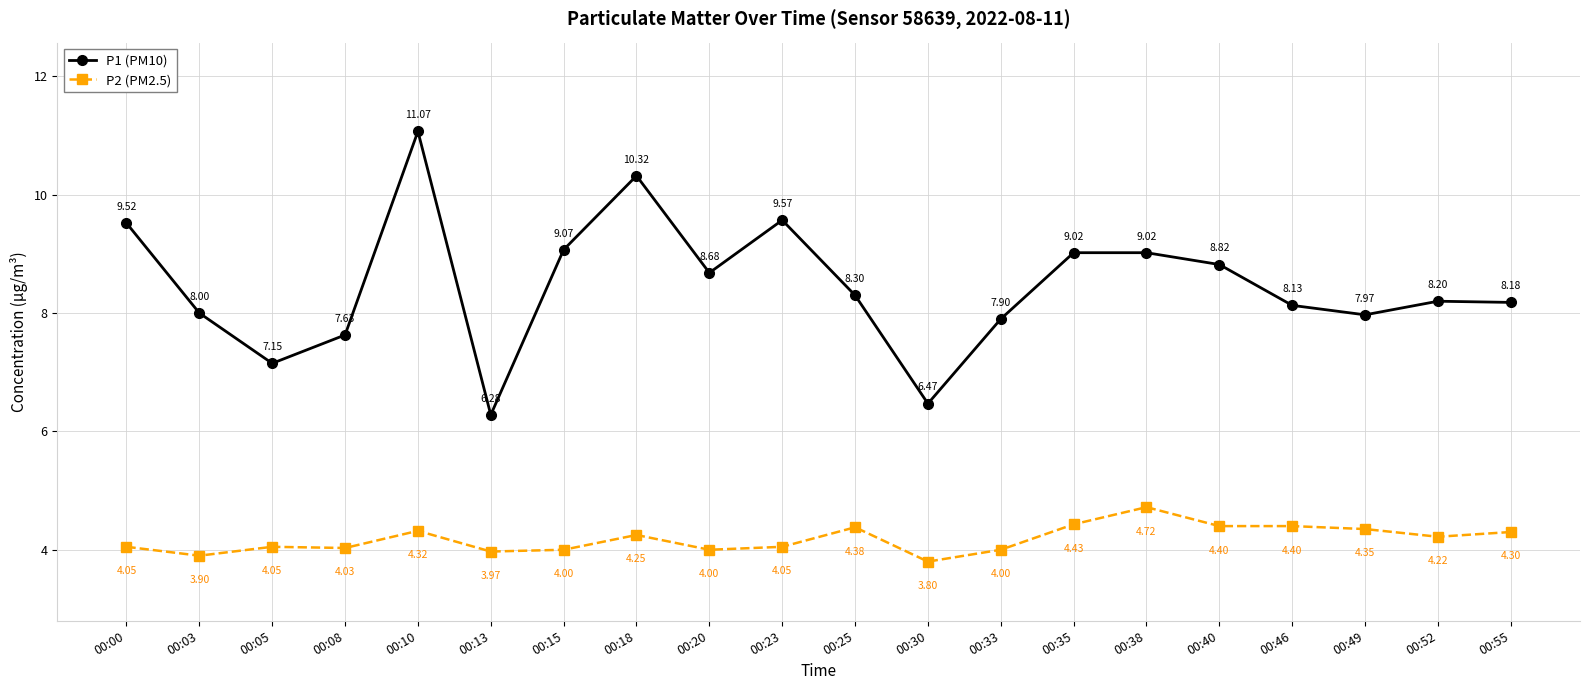

What is the difference between the maximum and minimum values in the P2 (PM2.5) series?

0.9